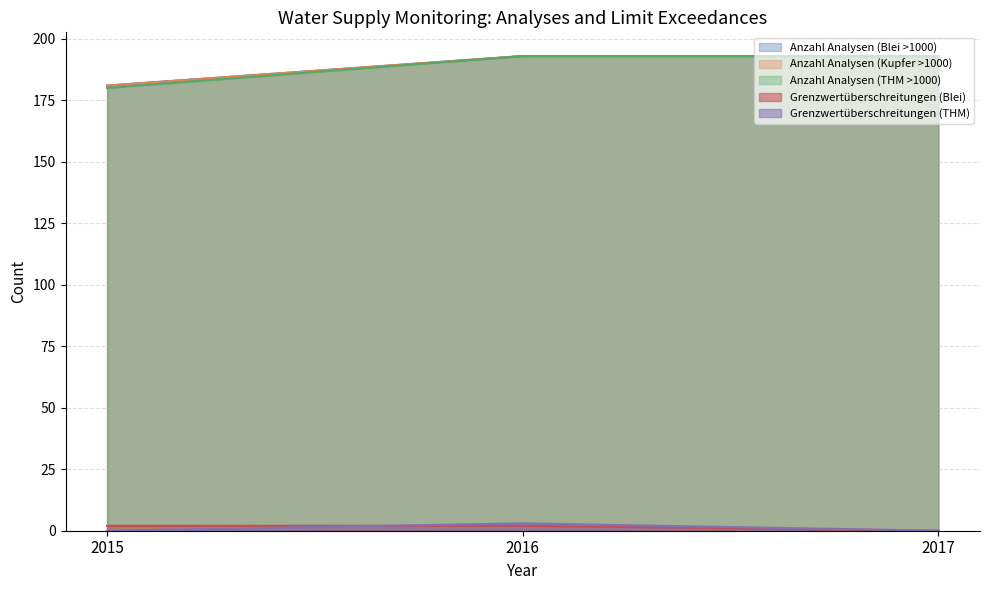

What is the average value of the Grenzwertüberschreitungen (Blei) series?

1